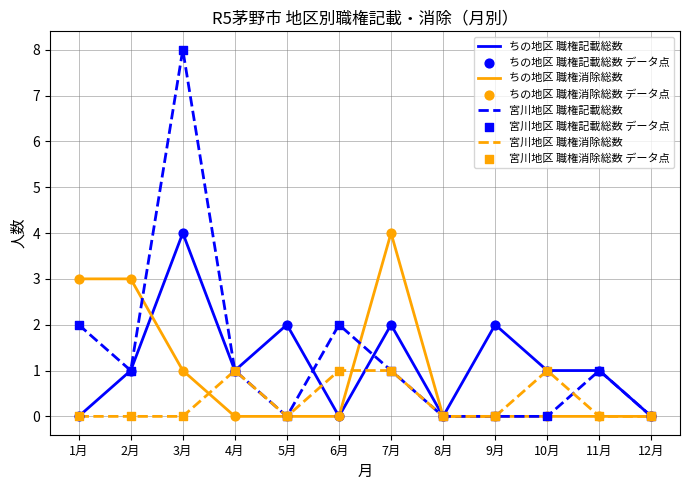

Which series has the widest spread of values?

宮川地区 職権記載総数